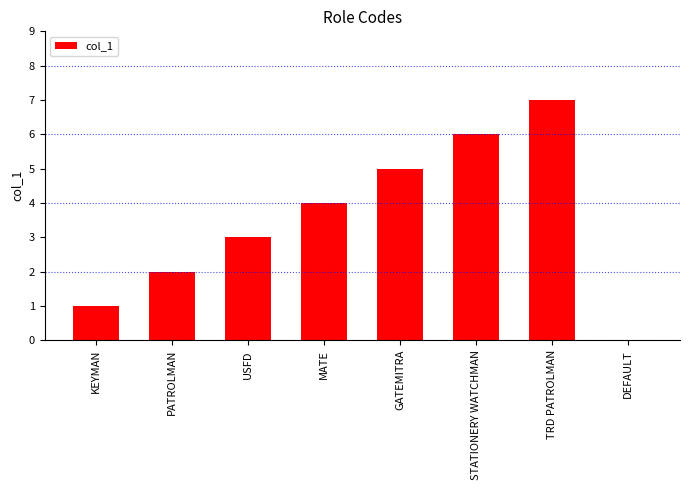

What is the average value?

4